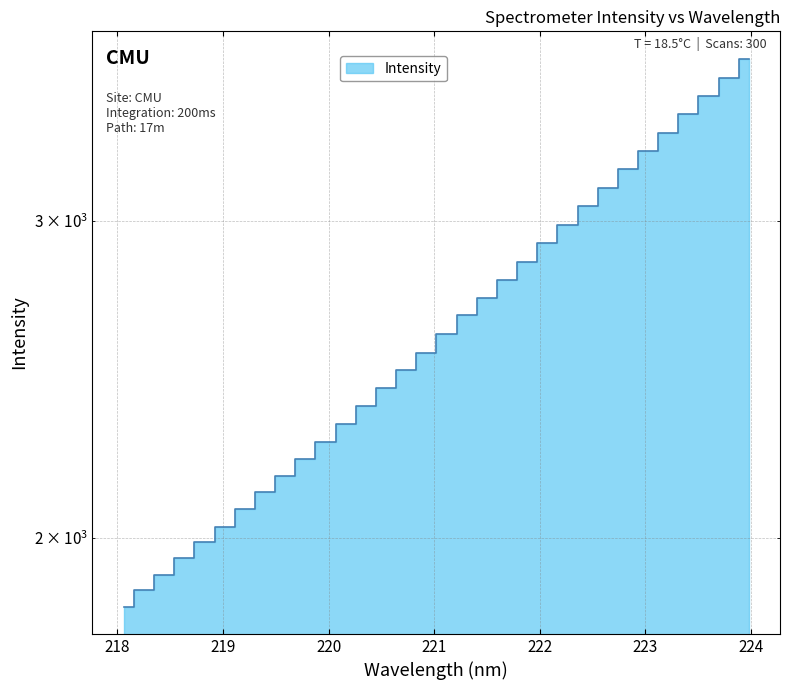

Reading right to left, extract all data points from this chart.

3688.8	3599.1	3517.8	3436.6	3355.8	3279.4	3205.5	3129.0	3056.4	2983.7	2915.1	2846.2	2779.5	2717.9	2659.3	2595.9	2533.9	2478.3	2421.5	2367.5	2314.0	2262.0	2213.2	2165.6	2119.7	2074.8	2029.5	1988.8	1948.9	1908.1	1871.2	1832.5